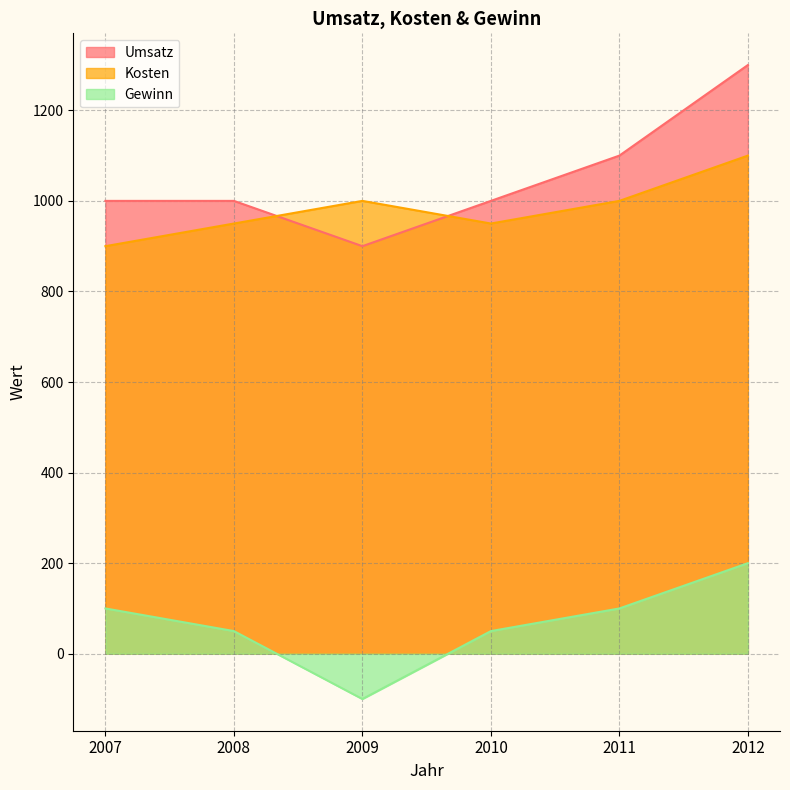

The value of Kosten at 2012 is 1100. True or false?

True